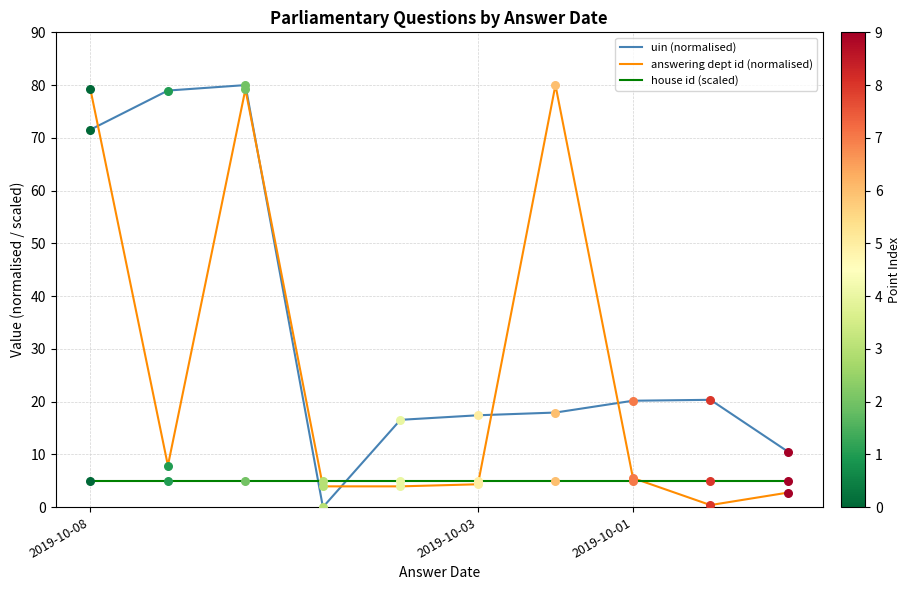

Which series has the largest total across all categories?

uin (normalised)